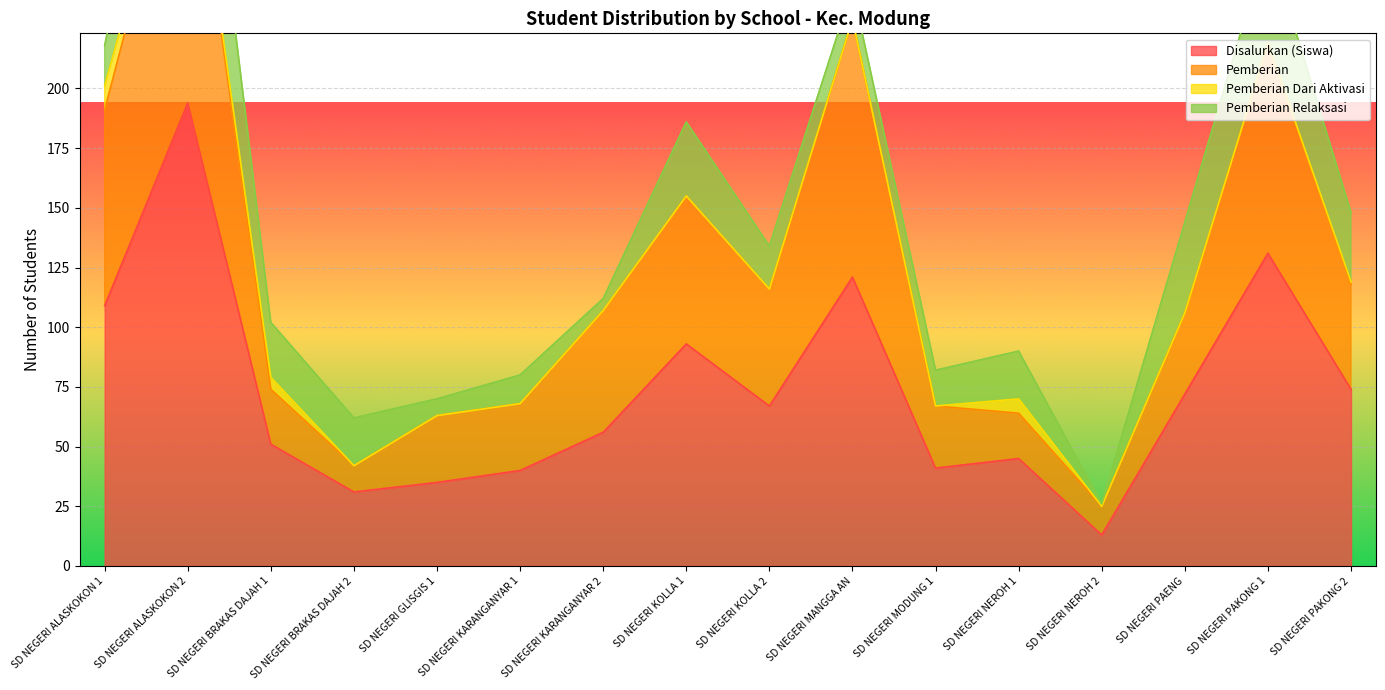

Is it true that Disalurkan (Siswa) equals 41 at SD NEGERI MANGGA AN?

False